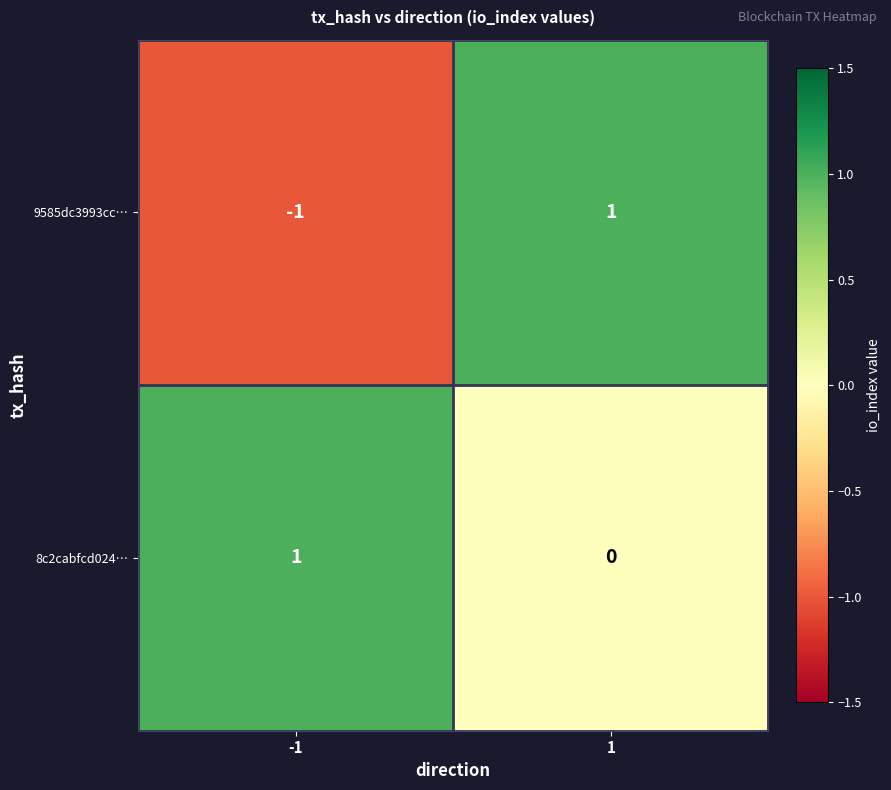

List the labels in order of 9585dc3993cc… value, largest first.

1, -1